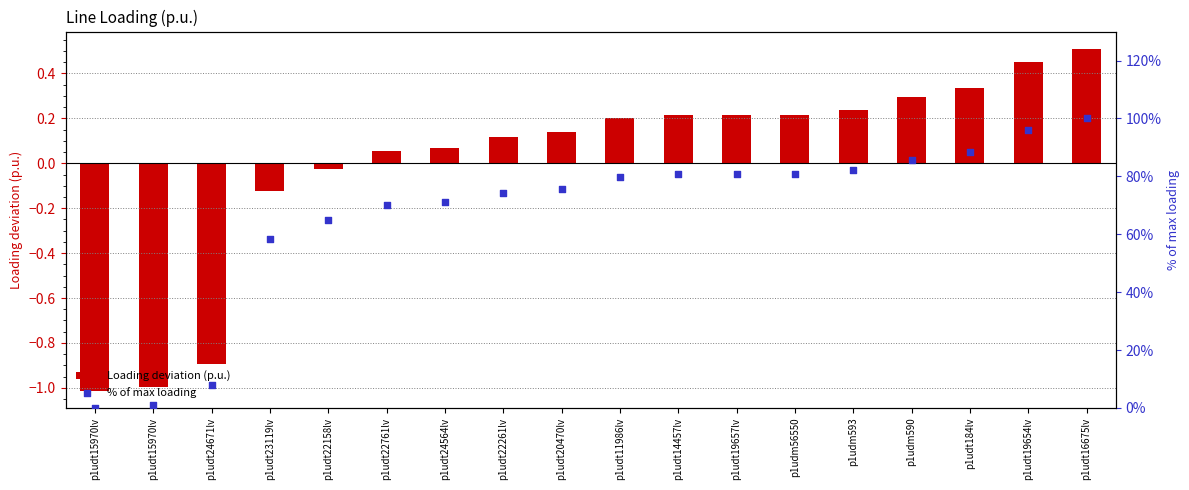

Which series contains the lowest Y value?

Loading deviation (p.u.)